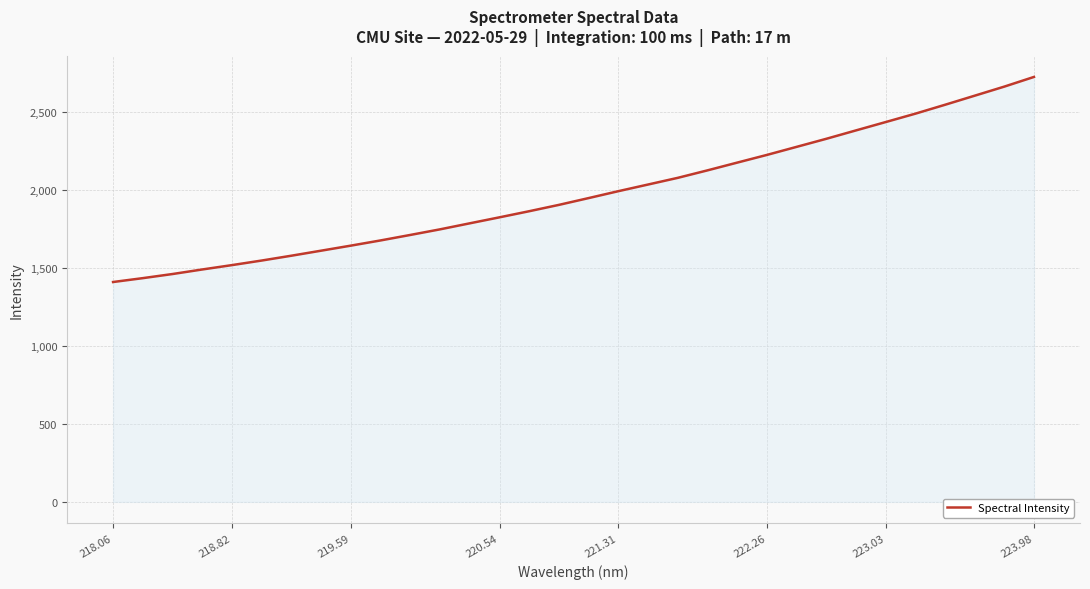

What is the minimum value shown in the chart?

1408.7